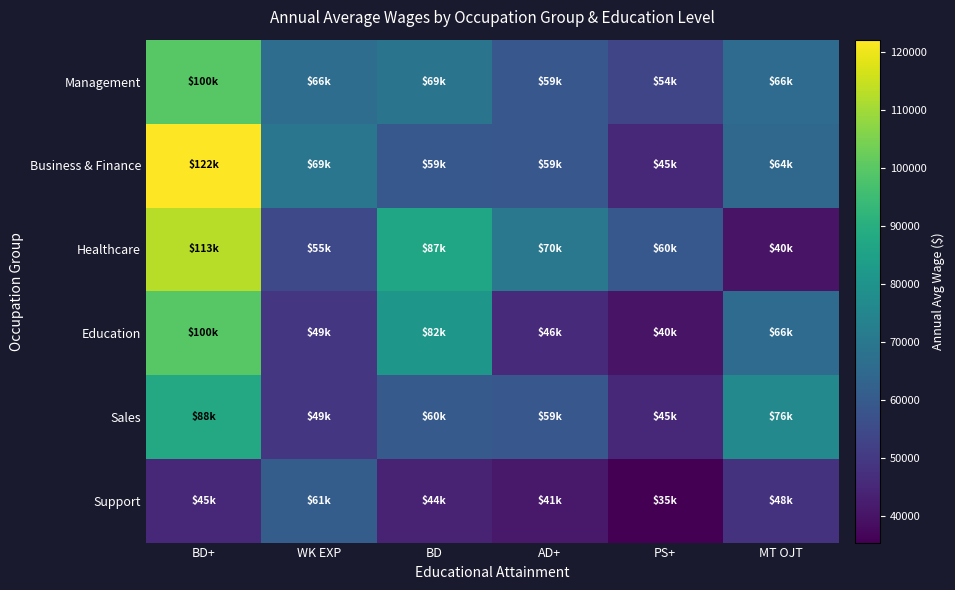

What is the smallest value displayed?

35440